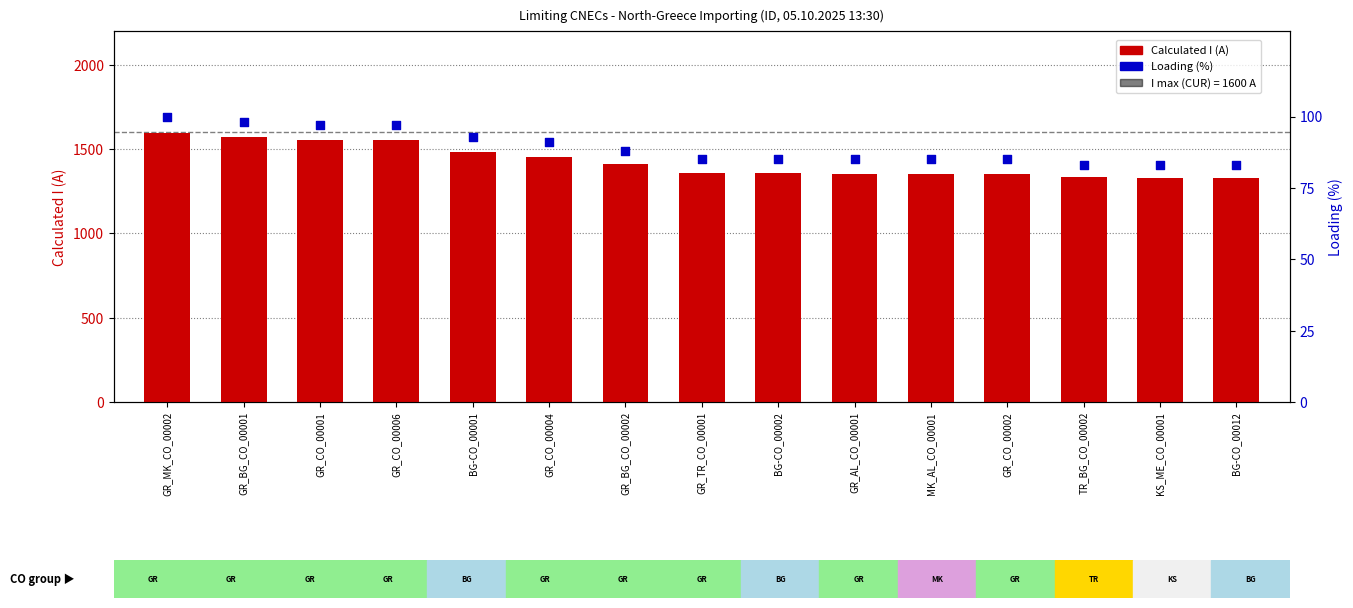

What is the total value across all series at GR_TR_CO_00001?

1445